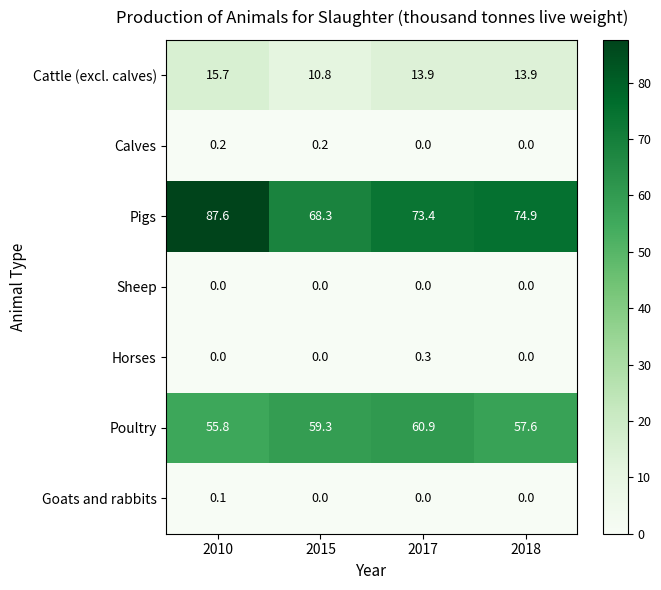

Reading left to right, transcribe all the data shown in this chart.

Cattle (excl. calves): 2010=15.7	2015=10.8	2017=13.9	2018=13.9
Calves: 2010=0.2	2015=0.2	2017=0.0	2018=0.0
Pigs: 2010=87.6	2015=68.3	2017=73.4	2018=74.9
Sheep: 2010=0.0	2015=0.0	2017=0.0	2018=0.0
Horses: 2010=0.0	2015=0.0	2017=0.3	2018=0.0
Poultry: 2010=55.8	2015=59.3	2017=60.9	2018=57.6
Goats and rabbits: 2010=0.1	2015=0.0	2017=0.0	2018=0.0